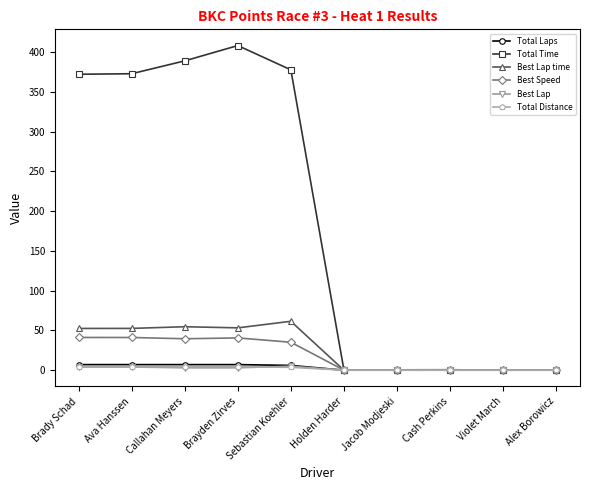

What is the approximate value of Best Lap time at Brady Schad?

52.5